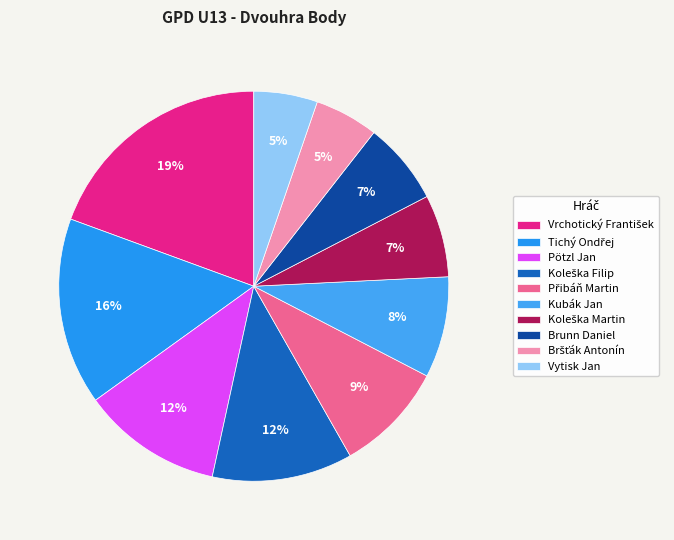

How many slices are in this pie chart?

10